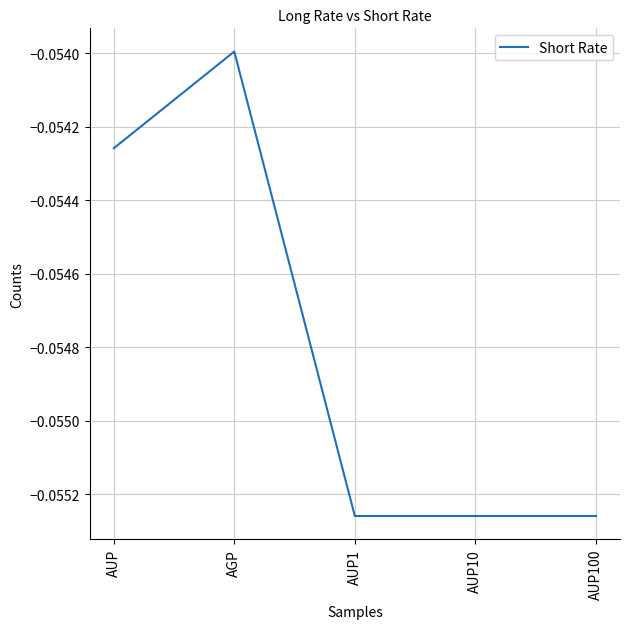

Does the chart display data point markers on the line(s)?

No